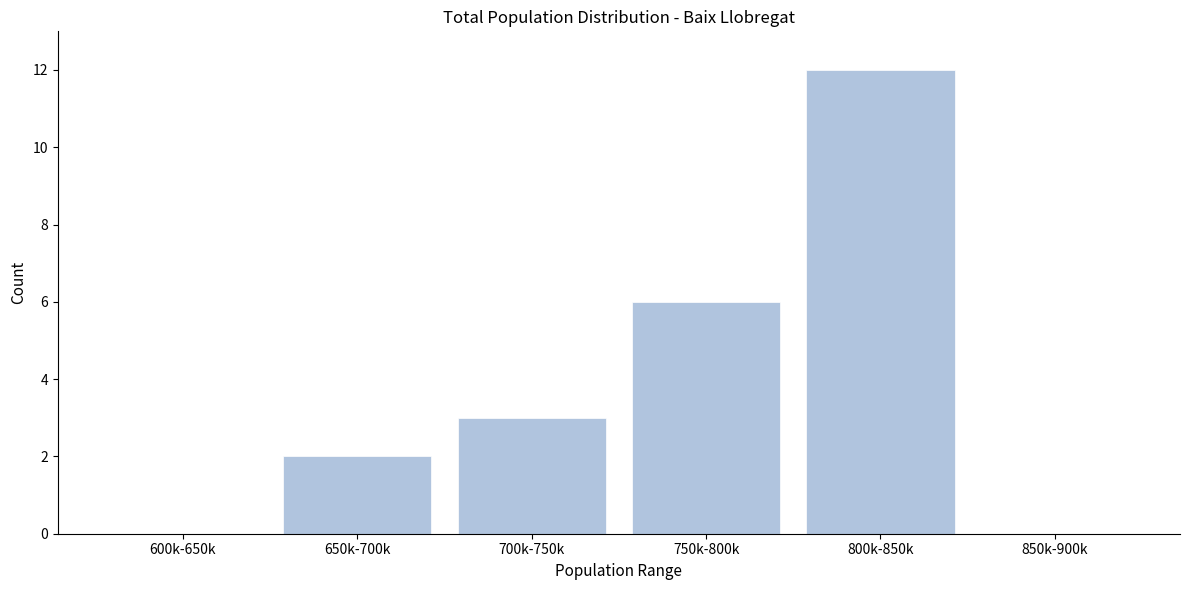

Reading right to left, extract all data points from this chart.

850k-900k=0	800k-850k=12	750k-800k=6	700k-750k=3	650k-700k=2	600k-650k=0